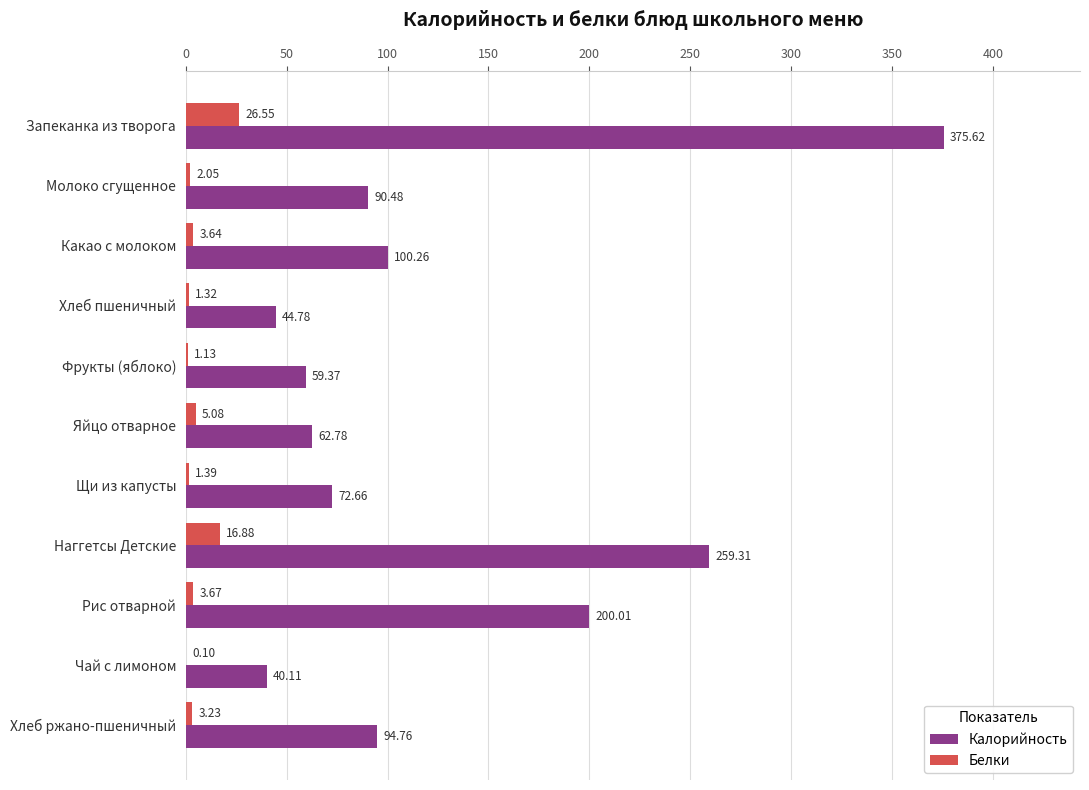

Which series has the widest spread of values?

Калорийность